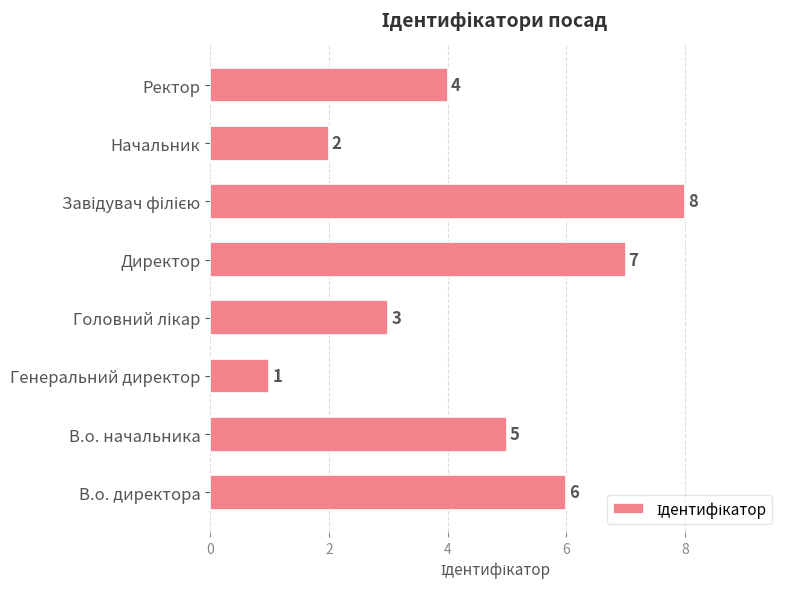

What is the sum of the values at Директор and В.о. начальника?

12